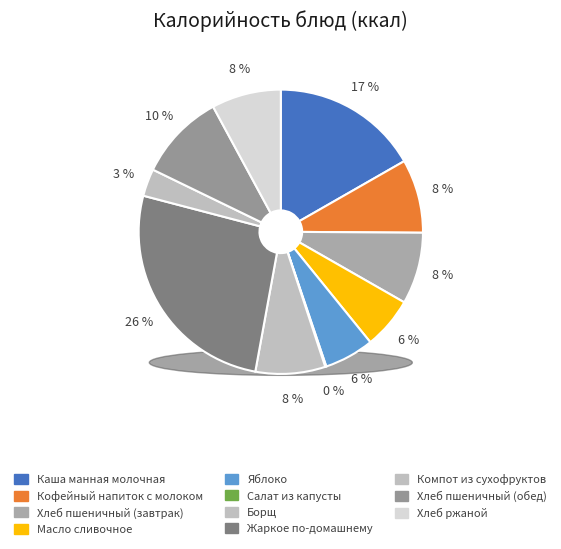

To the nearest percent, what is the average slice percentage?

9%